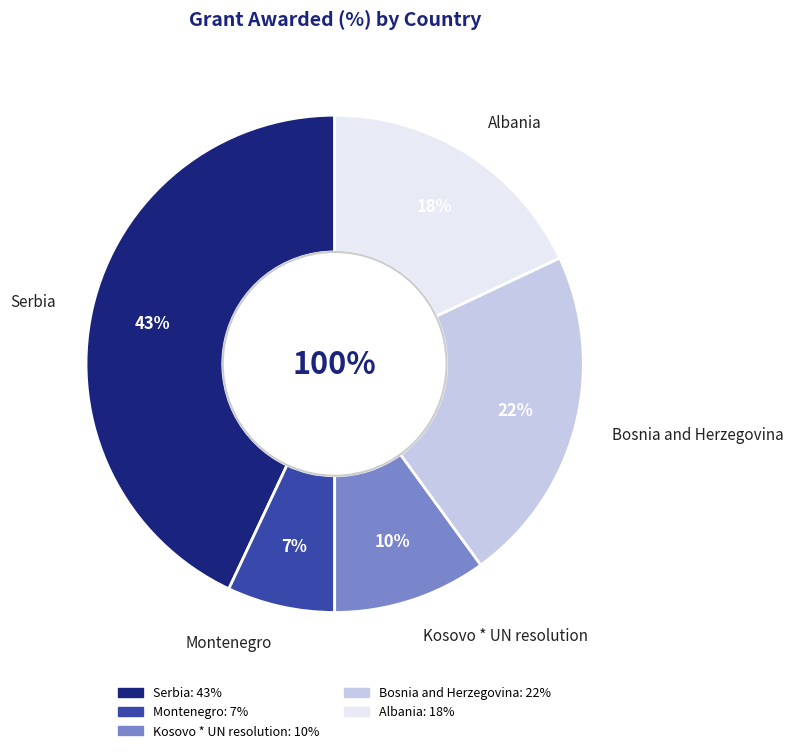

How many segments does this pie chart have?

5